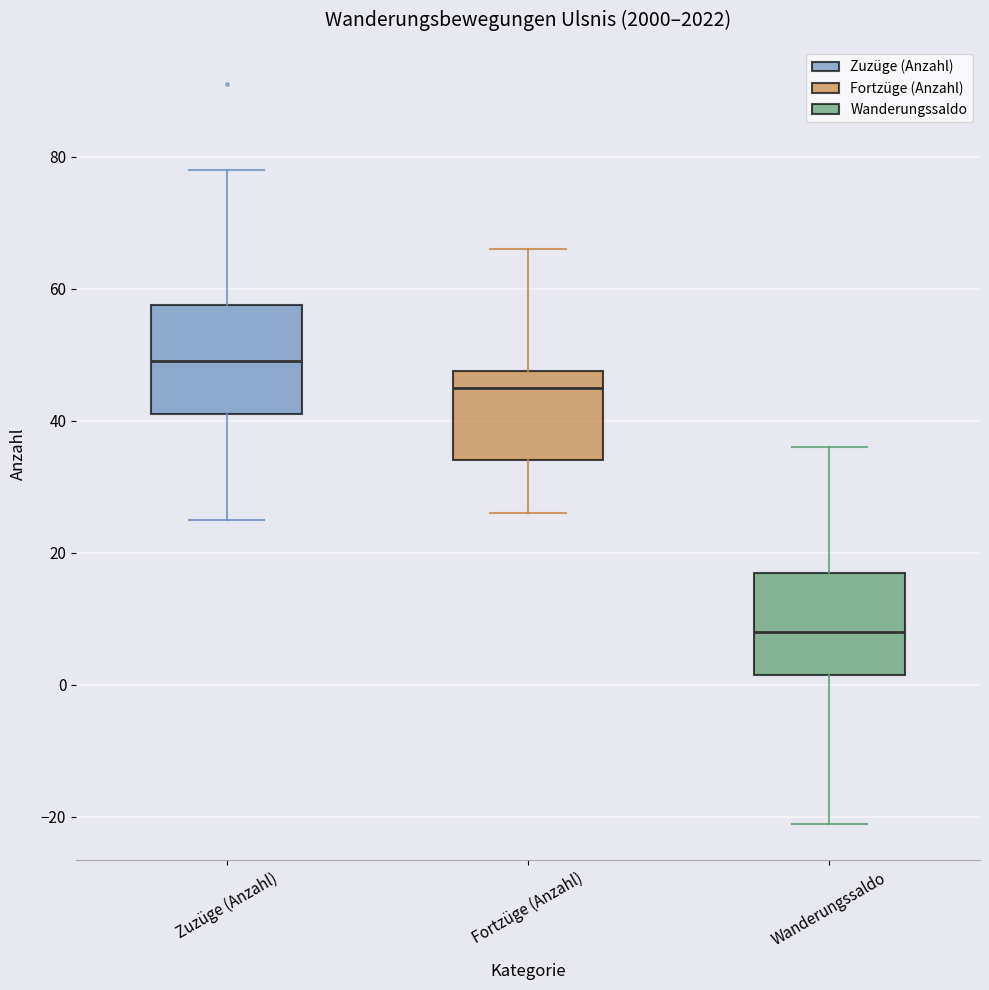

Reading left to right, transcribe this box plot: for each box, give where its median line is, the range the box spans, and where its two whiskers end, as read against the y-axis. The values are not printed on the chart, so give them approximately, as read against the axis.

Zuzüge (Anzahl): median 50, box 42 to 58, whiskers 26 to 78
Fortzüge (Anzahl): median 46, box 34 to 48, whiskers 26 to 66
Wanderungssaldo: median 8, box 2 to 18, whiskers -20 to 36